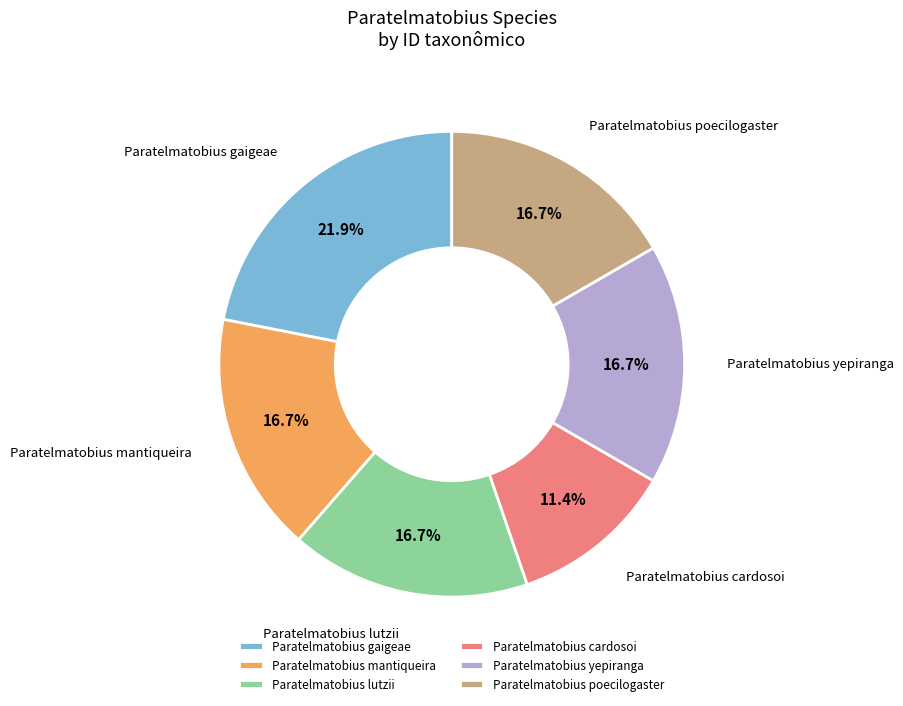

What portion of the pie excludes Paratelmatobius yepiranga?

83.3%